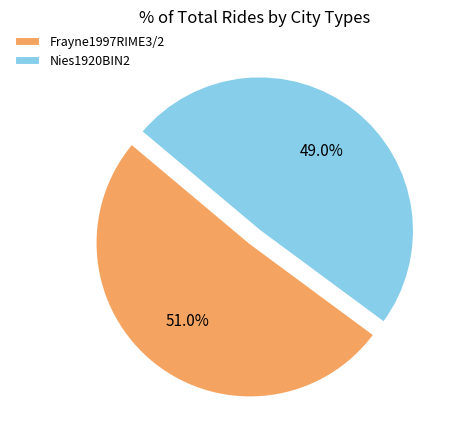

To the nearest percent, what is the combined percentage of Frayne1997RIME3/2 and Nies1920BIN2?

100%